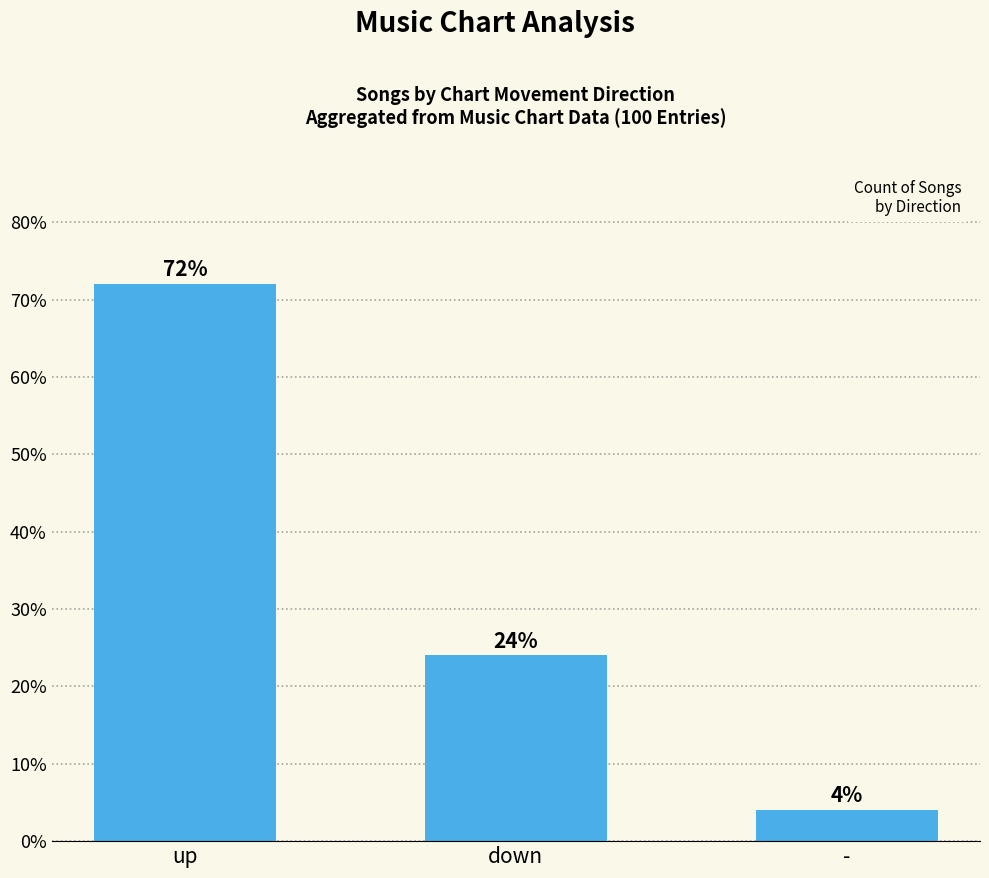

Rank the categories by value from highest to lowest.

up, down, -